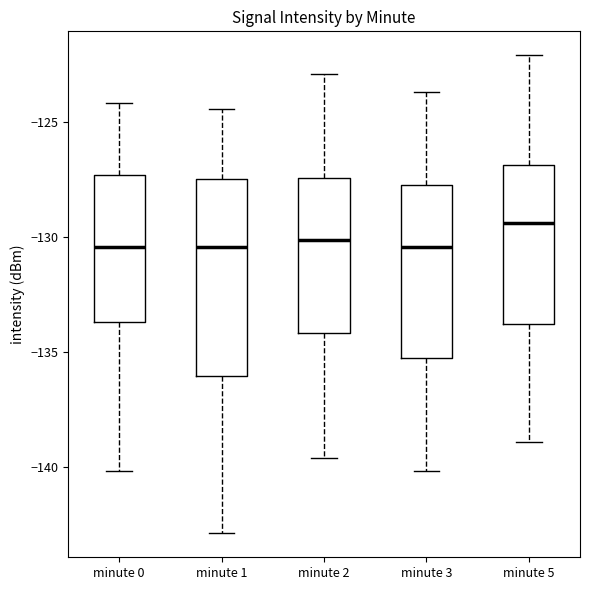

Which box is the tallest, from its lower edge to its upper edge?

minute 1